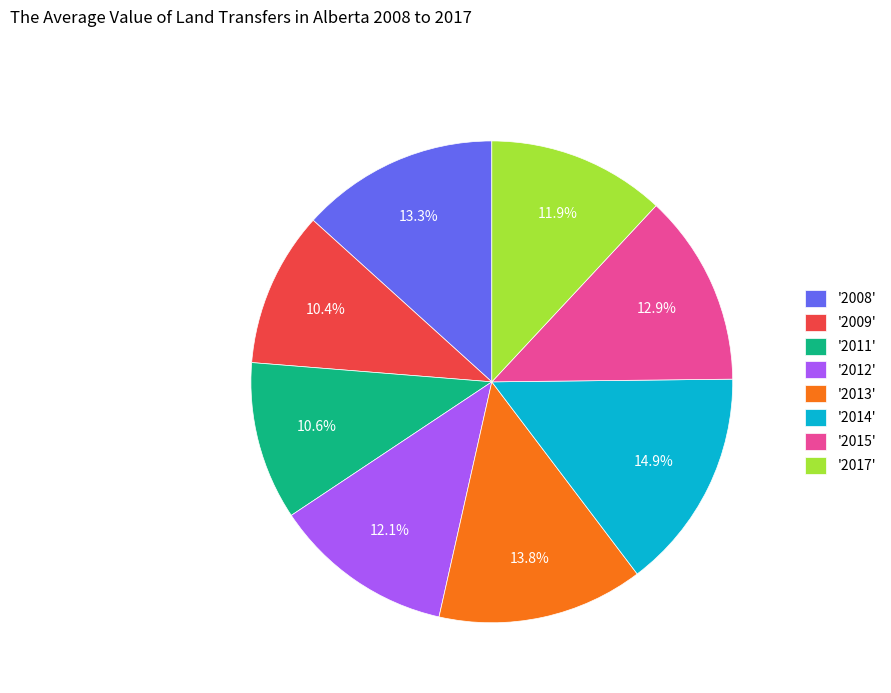

Approximately how many times larger is the value at '2015' compared to '2014'?

0.9